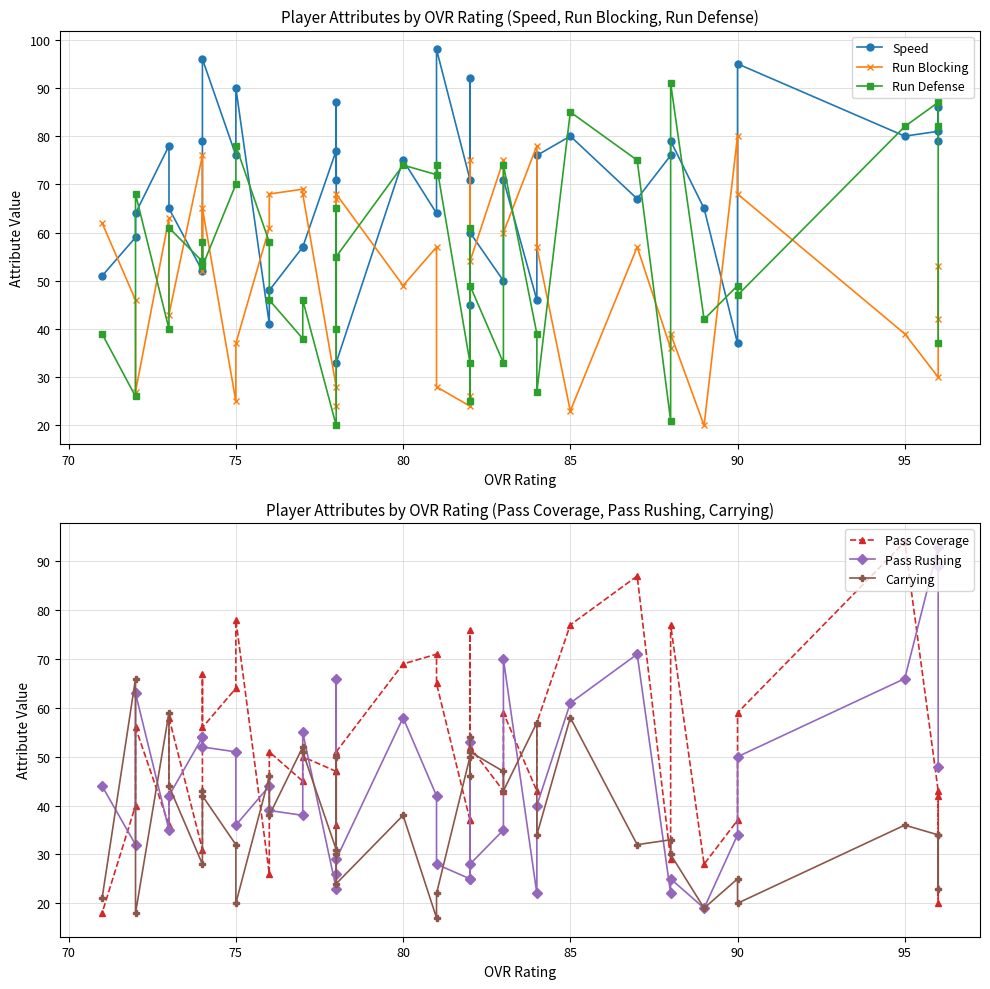

Which series has the largest total across all categories?

Speed